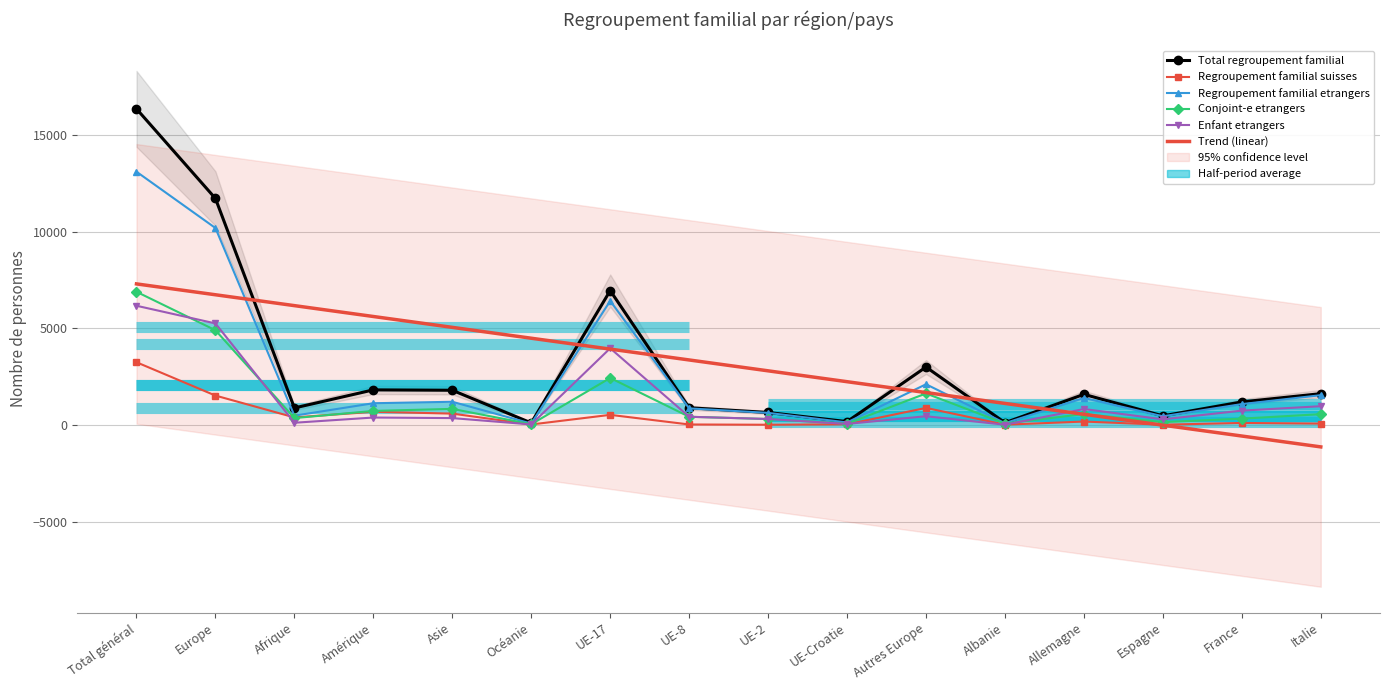

True or false: Trend (linear) has more than 1 interior local peaks.

False